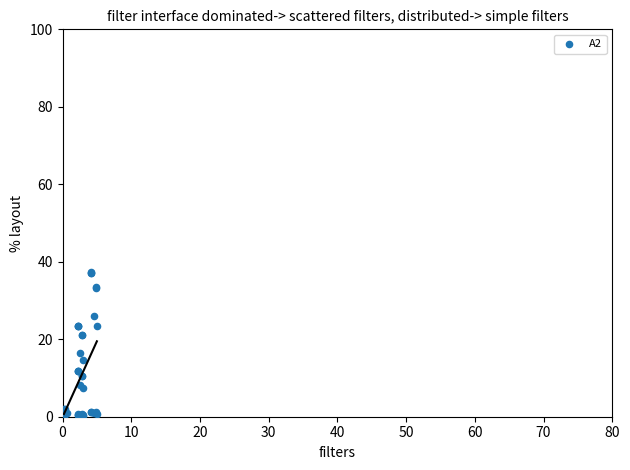

What Y value in the scatter plot is closest to 18?

16.4